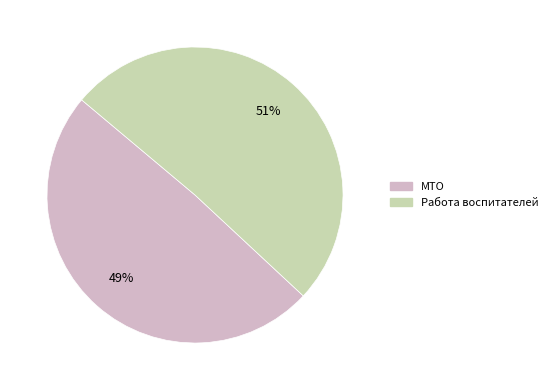

To the nearest percent, what is the difference between the МТО and Работа воспитателей slice percentages?

2%